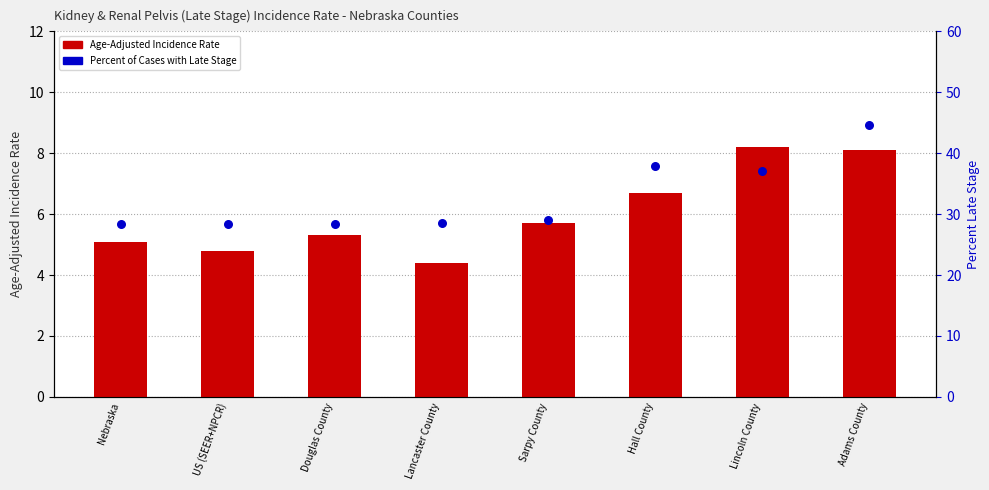

At which category is the sum across all series the highest?

Adams County